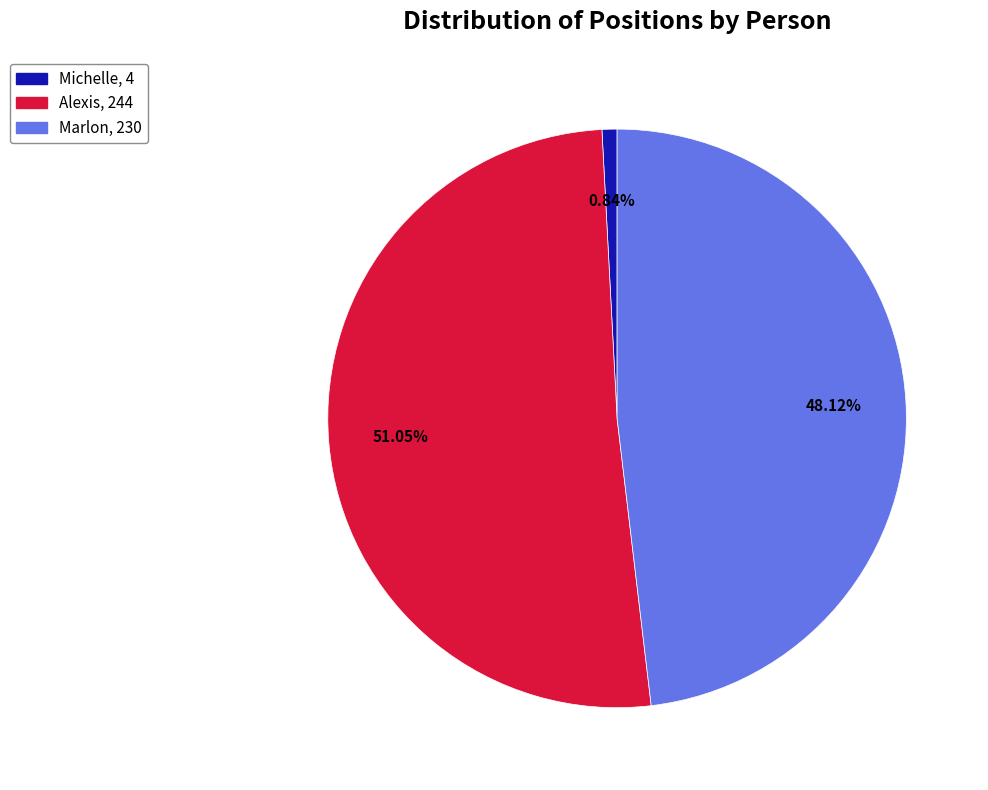

Rank the categories by value from highest to lowest.

Alexis, 244, Marlon, 230, Michelle, 4